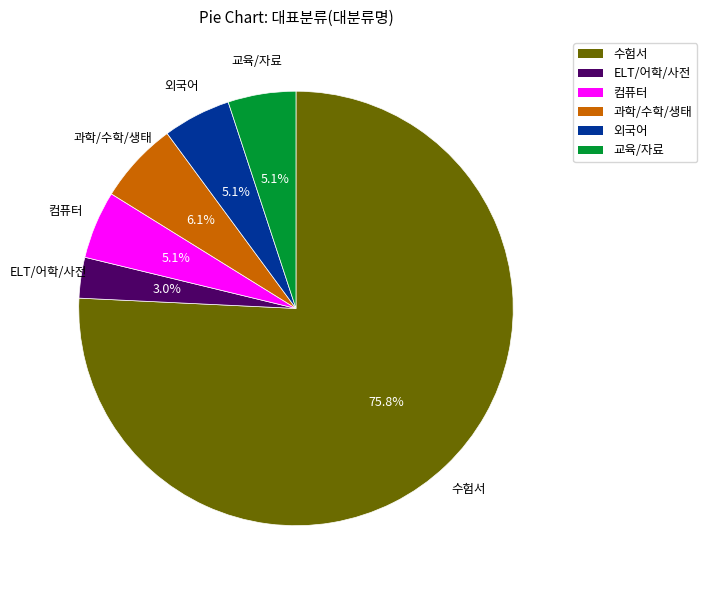

What is the largest slice in the pie chart?

수험서